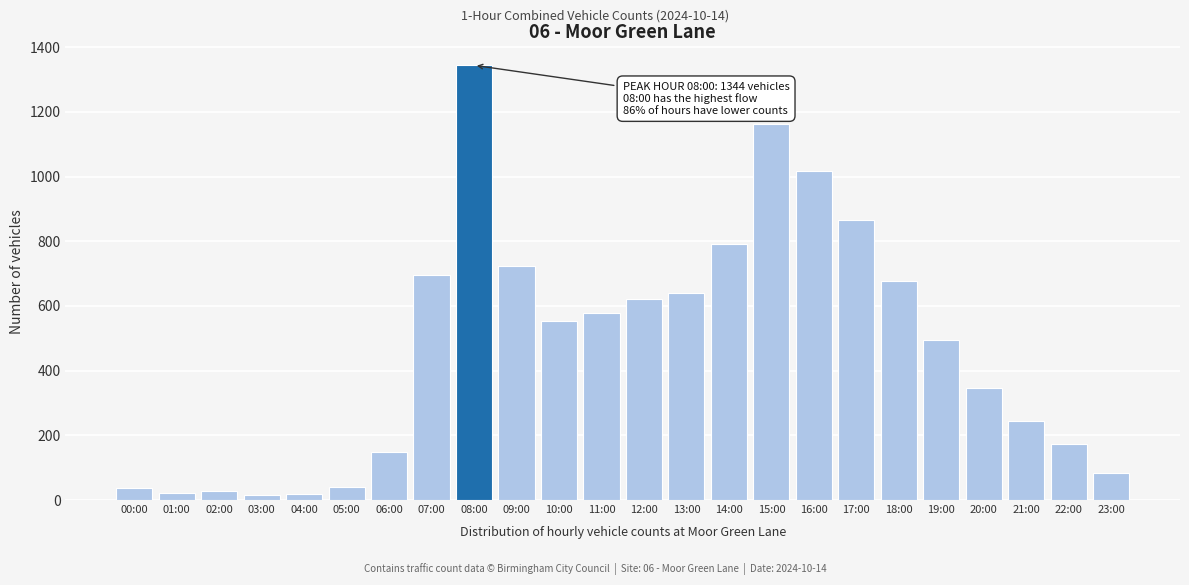

Between 08:00 and 21:00, which is larger?

08:00